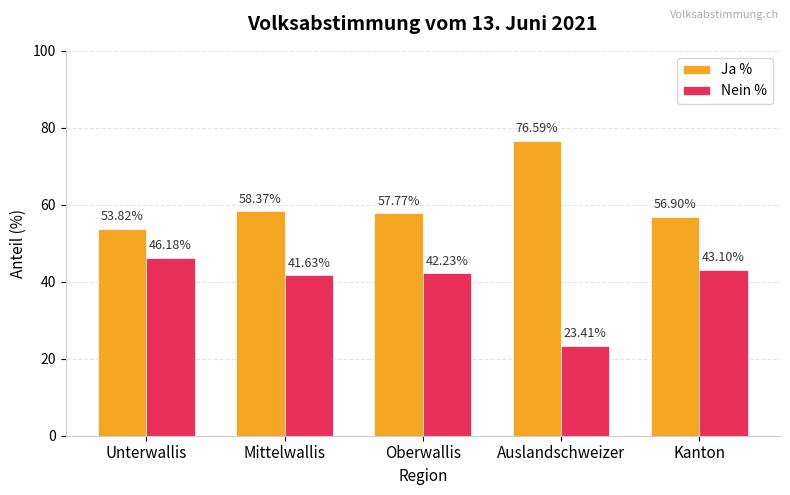

Reading left to right, extract all data points from this chart.

Ja %: Unterwallis=53.8	Mittelwallis=58.4	Oberwallis=57.8	Auslandschweizer=76.6	Kanton=56.9
Nein %: Unterwallis=46.2	Mittelwallis=41.6	Oberwallis=42.2	Auslandschweizer=23.4	Kanton=43.1